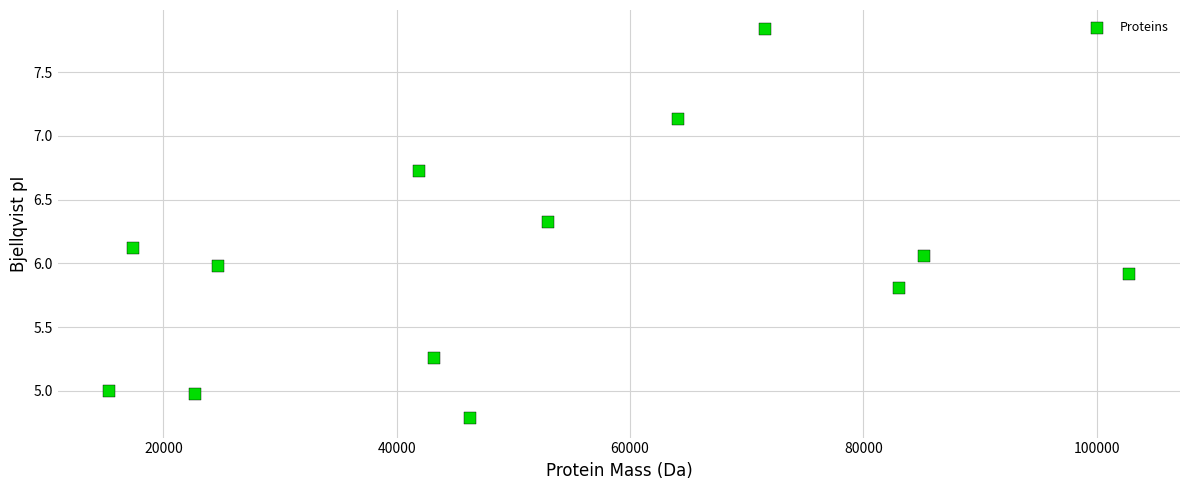

What is the range of Y values (max minus min)?

3.0